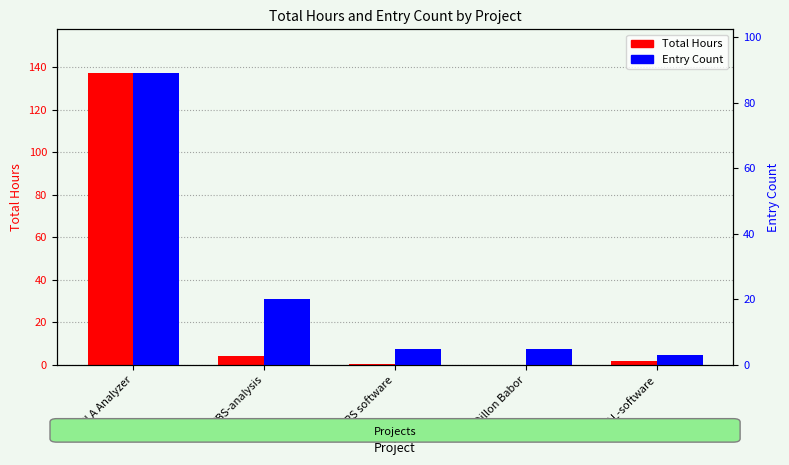

What is the difference between the highest and lowest values at Dillon Babor?

5.0